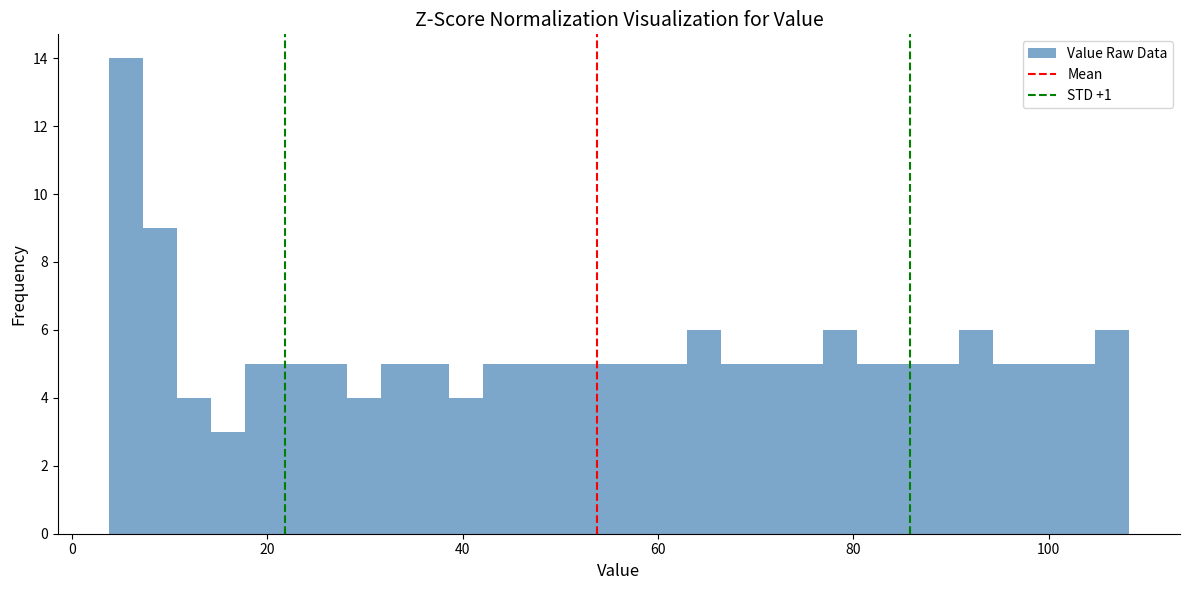

Around what value on the x-axis is the tallest bar? Give the approximate position of its centre, as read against the axis.

6